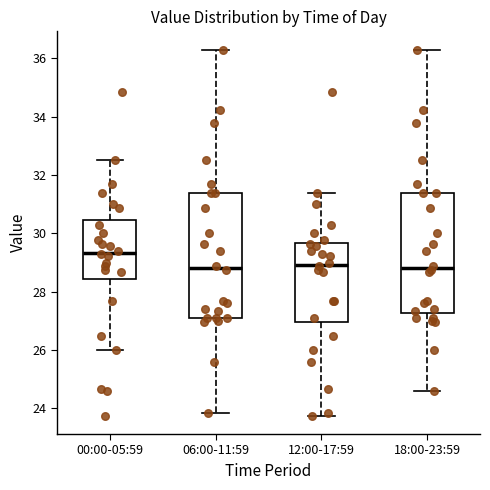

Where does the median line of the box for 06:00-11:59 sit on the y-axis? The values are not printed on the chart, so give them approximately, as read against the axis.

28.8